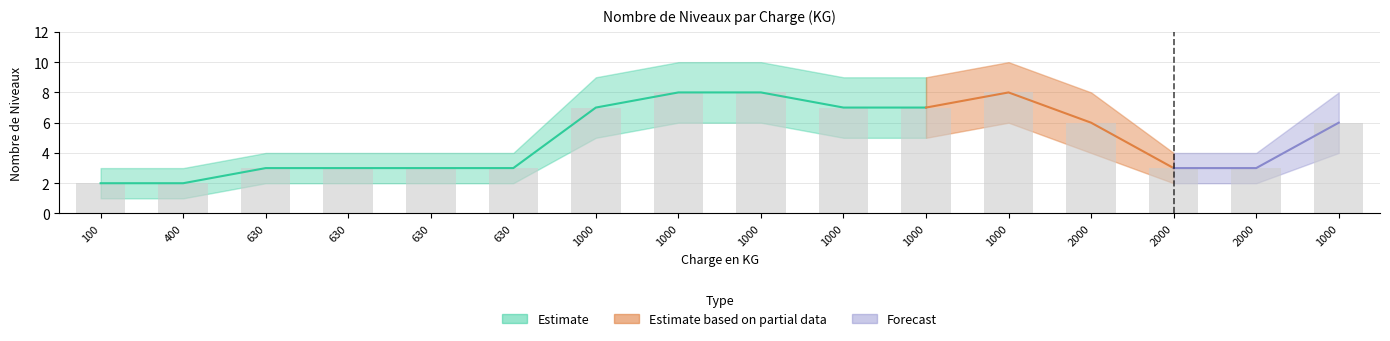

Reading left to right, list all the values displayed in this chart.

Nombre de Niveaux: 100=2	400=2	630=3	630=3	630=3	630=3	1000=7	1000=8	1000=8	1000=7	1000=7	1000=8	2000=6	2000=3	2000=3	1000=6
Estimate lower: 100=1	400=1	630=2	630=2	630=2	630=2	1000=5	1000=6	1000=6	1000=5	1000=5	1000=6	2000=4	2000=2	2000=2	1000=4
Estimate upper: 100=3	400=3	630=4	630=4	630=4	630=4	1000=9	1000=10	1000=10	1000=9	1000=9	1000=10	2000=8	2000=4	2000=4	1000=8